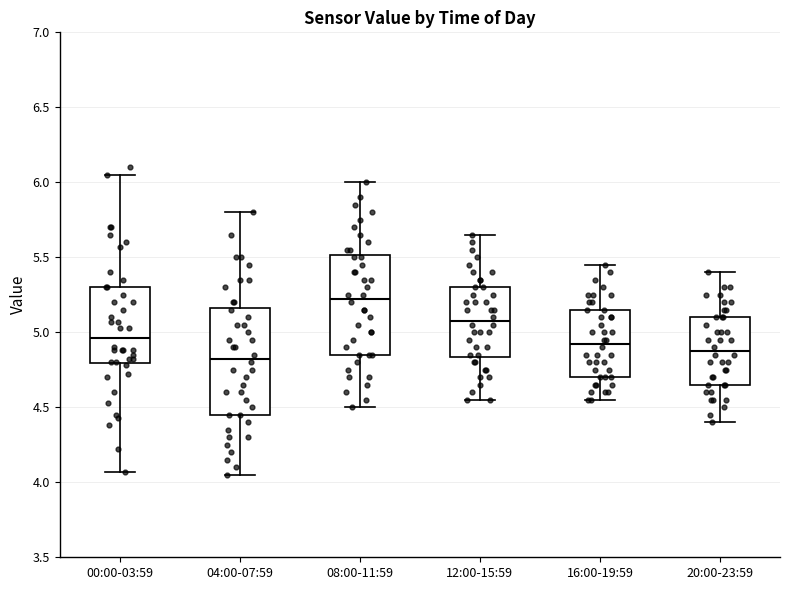

Which box's median line is the highest?

08:00-11:59